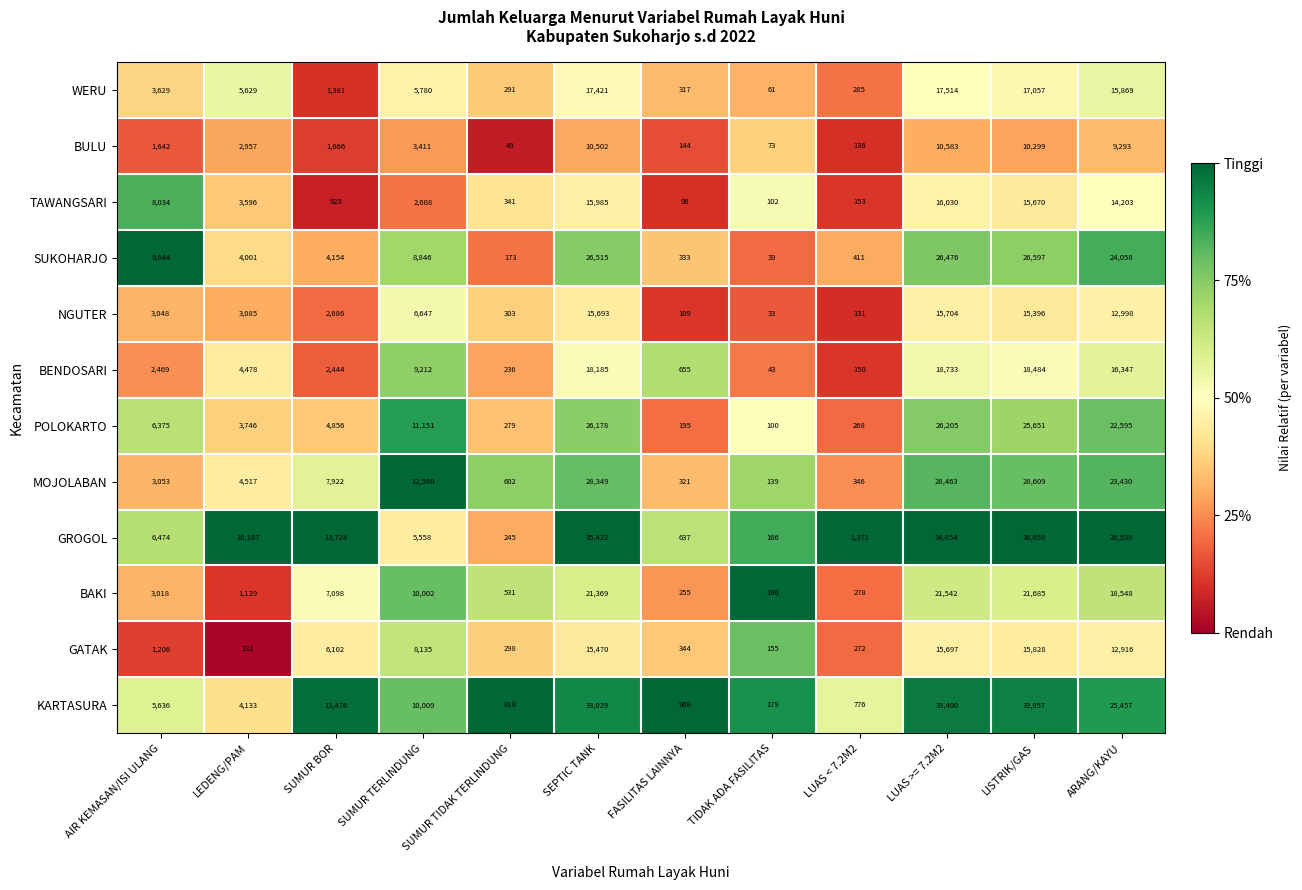

Is it true that MOJOLABAN equals 321 at FASILITAS LAINNYA?

True